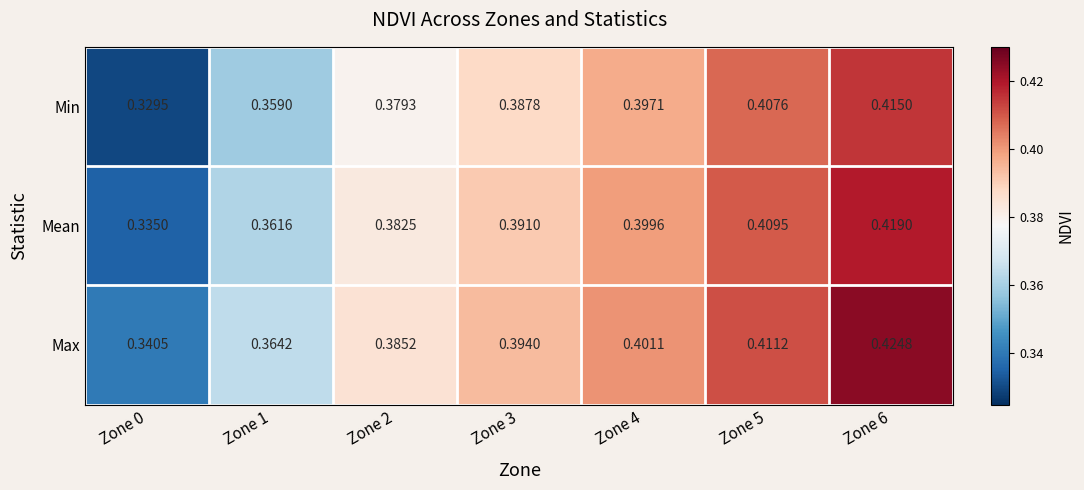

List the series in order of their peak value, lowest first.

Min, Mean, Max